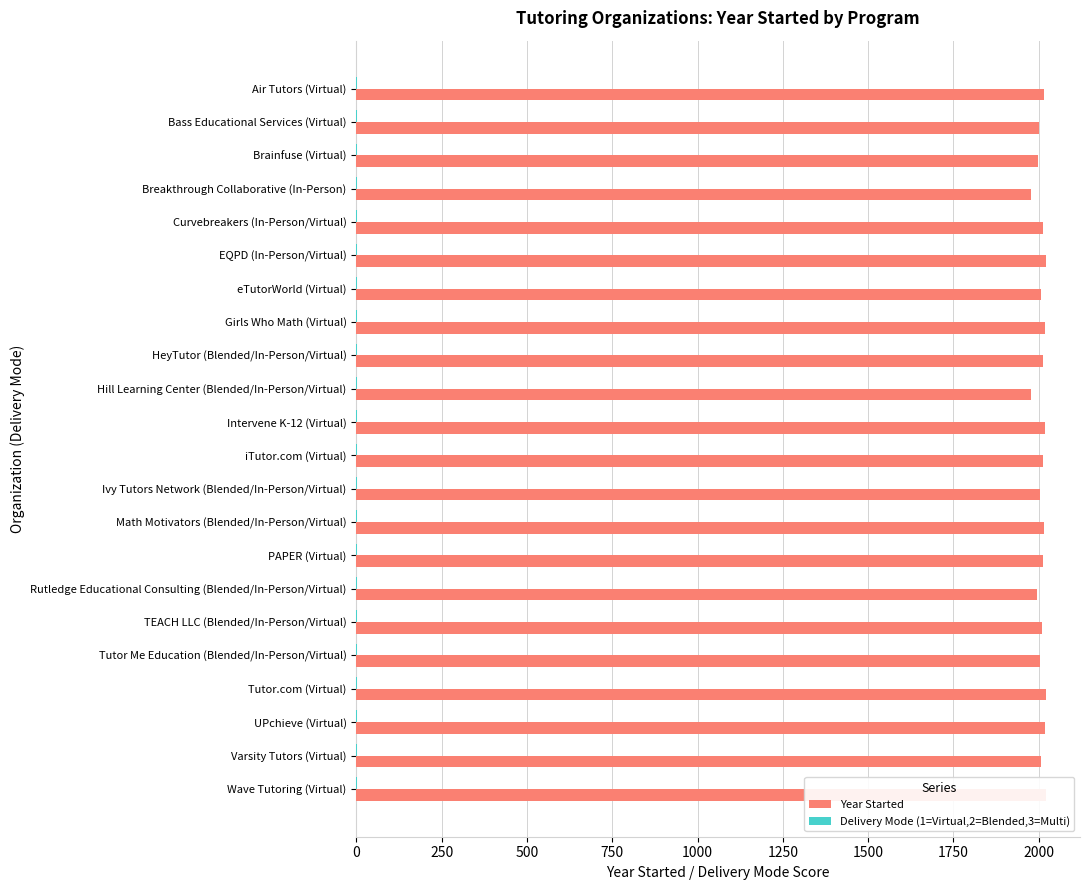

The value of Delivery Mode (1=Virtual,2=Blended,3=Multi) at iTutor.com (Virtual) is 1. True or false?

False